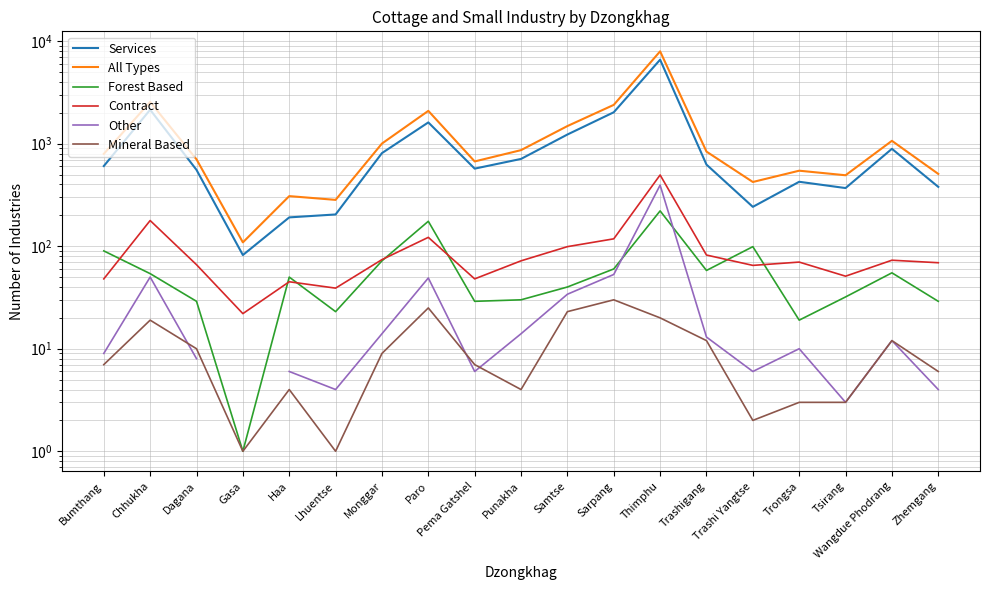

True or false: Other and Mineral Based cross at least once.

True